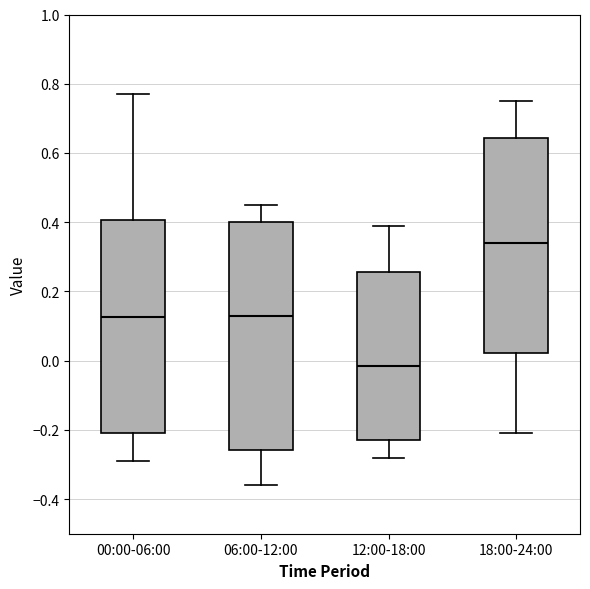

Which box's median line is the highest?

18:00-24:00